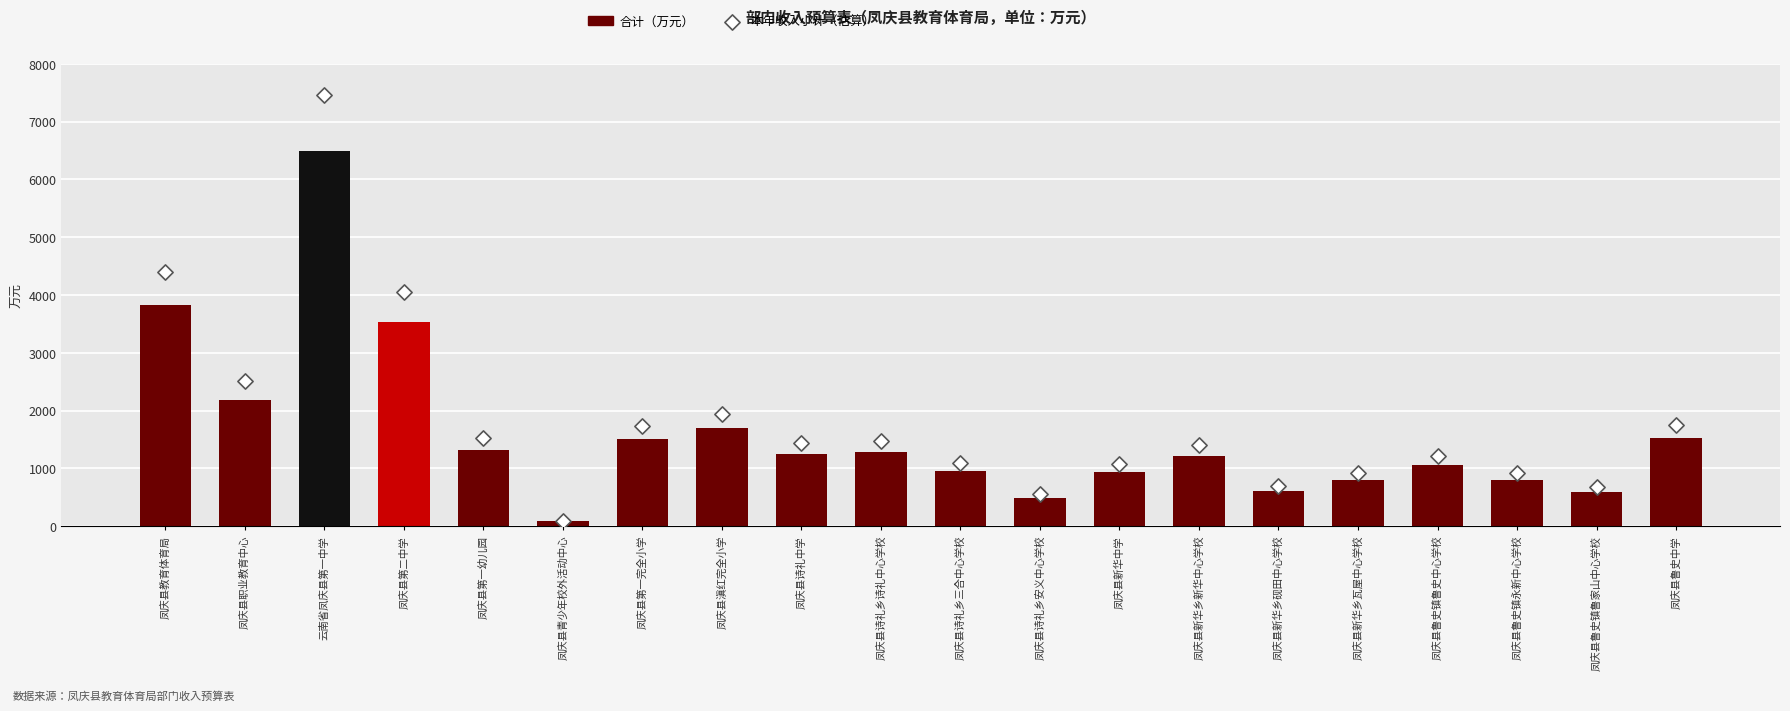

Which series contains the lowest Y value?

合计（万元）